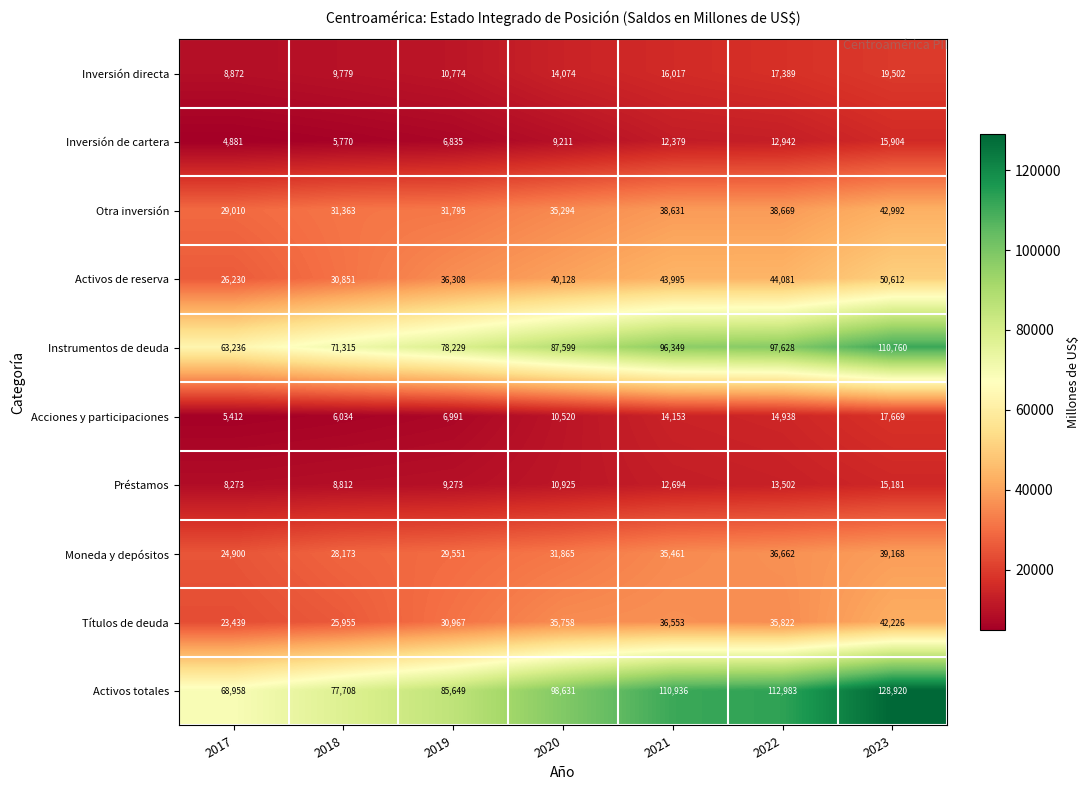

What is the spread (max minus min) of values at 2020?

89420